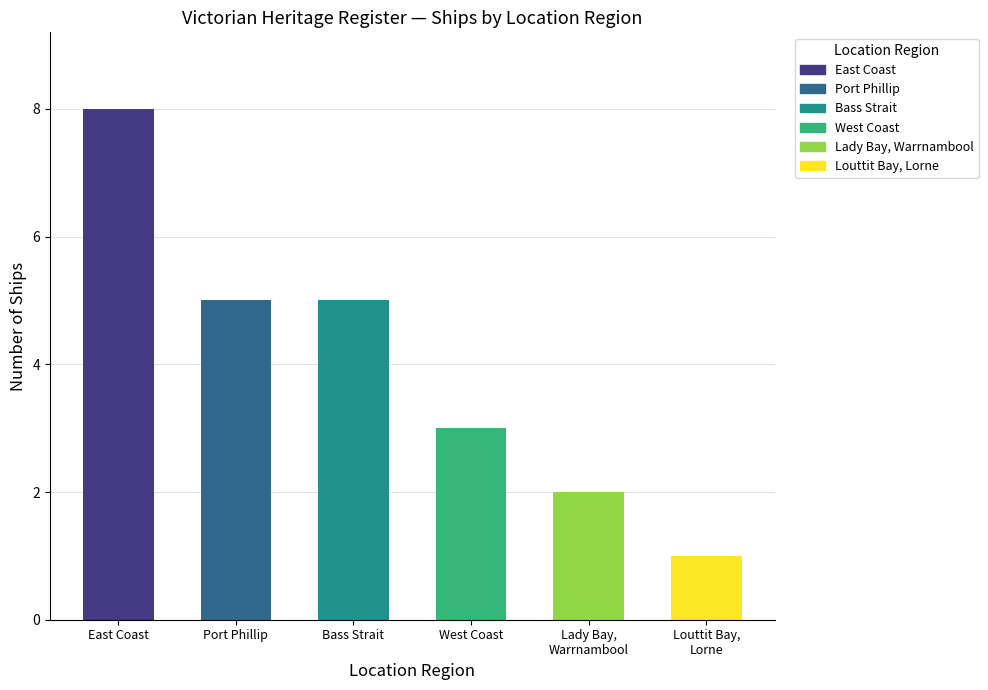

How many values are between 2 and 5?

4